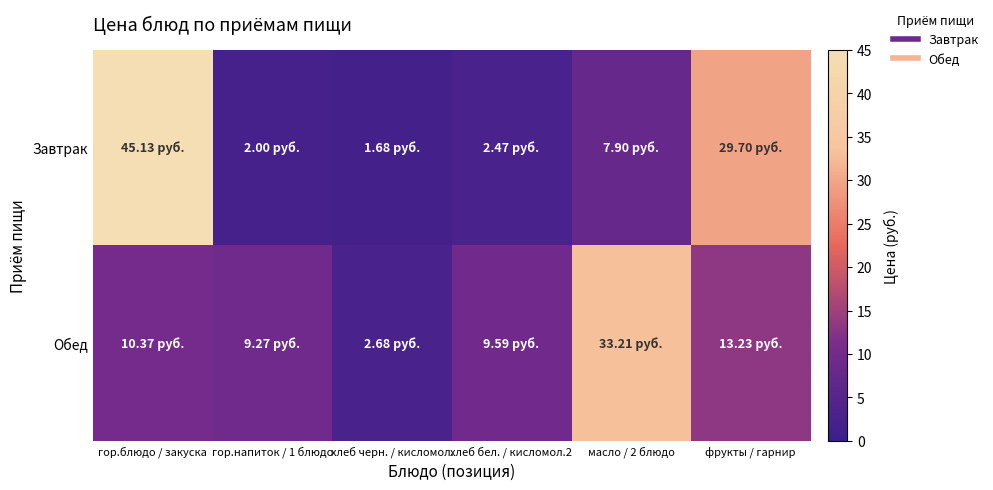

What is the spread (max minus min) of values at гор.блюдо / закуска?

34.8